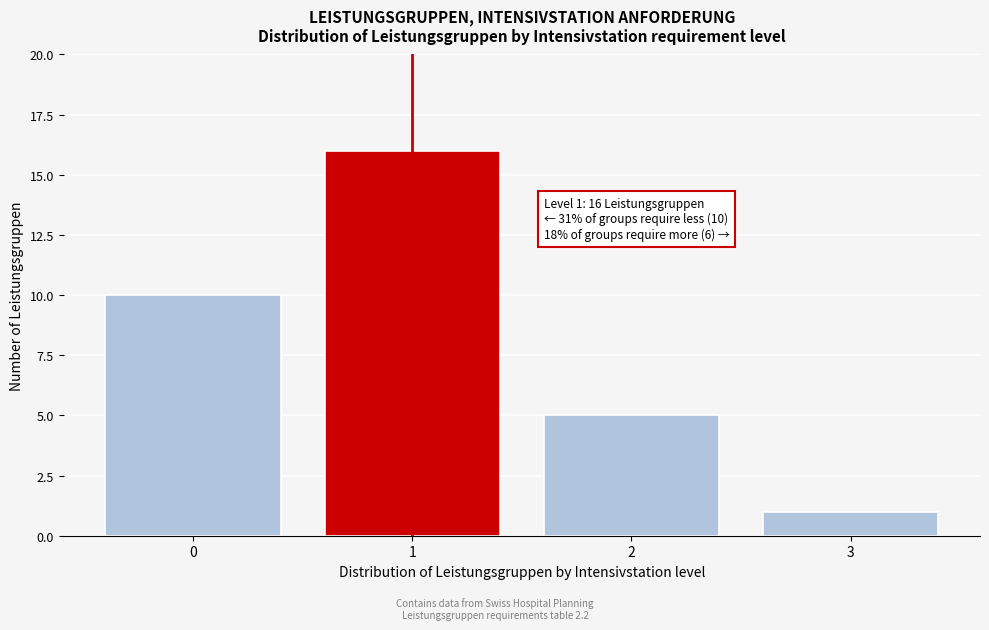

Reading left to right, list all the values displayed in this chart.

10	16	5	1